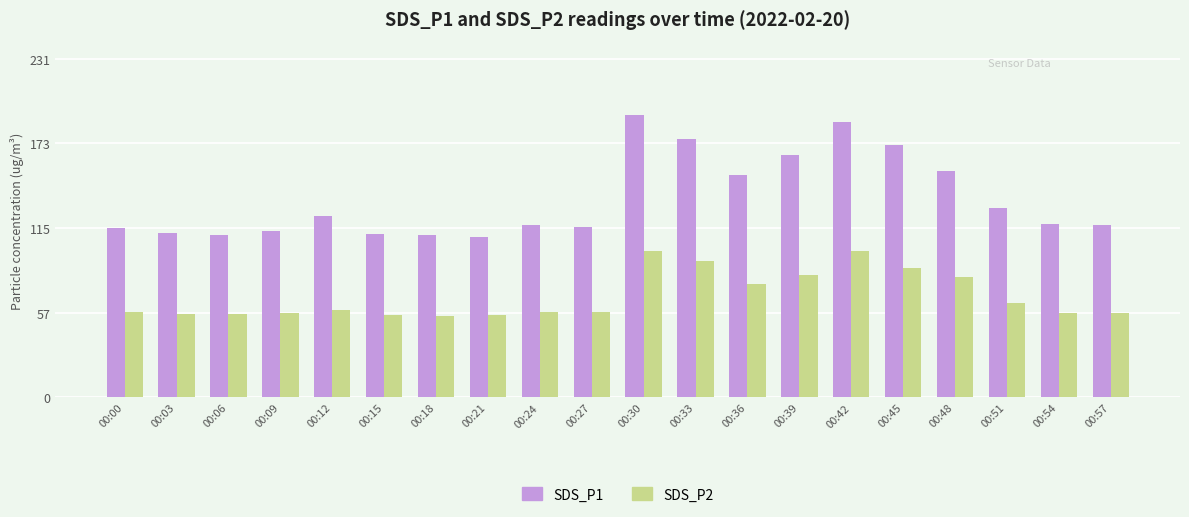

At 00:42, list the series in order from largest to smallest.

SDS_P1, SDS_P2